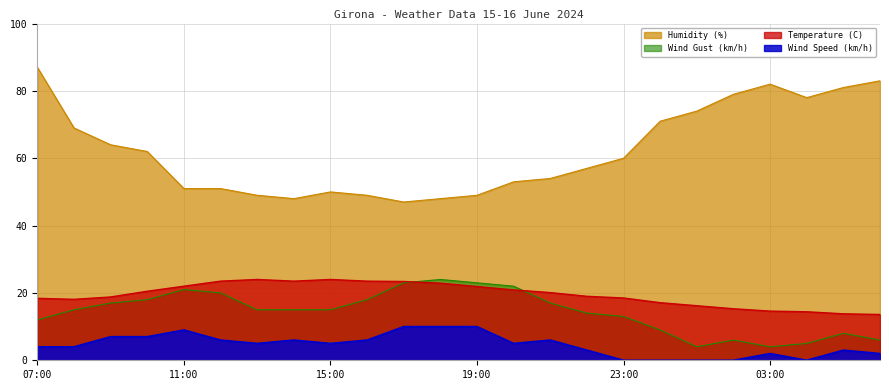

What is the average value of the Wind Speed (km/h) series?

4.6